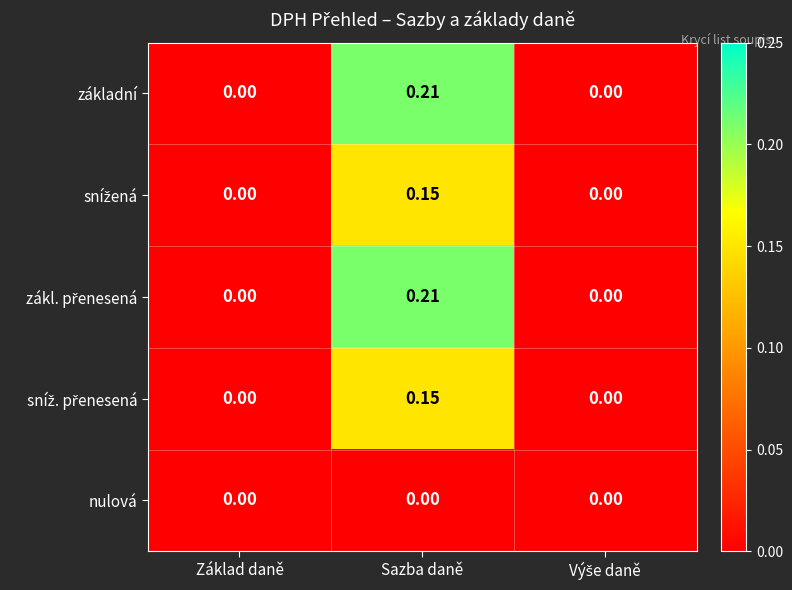

Which label corresponds to the largest value in the chart?

Sazba daně